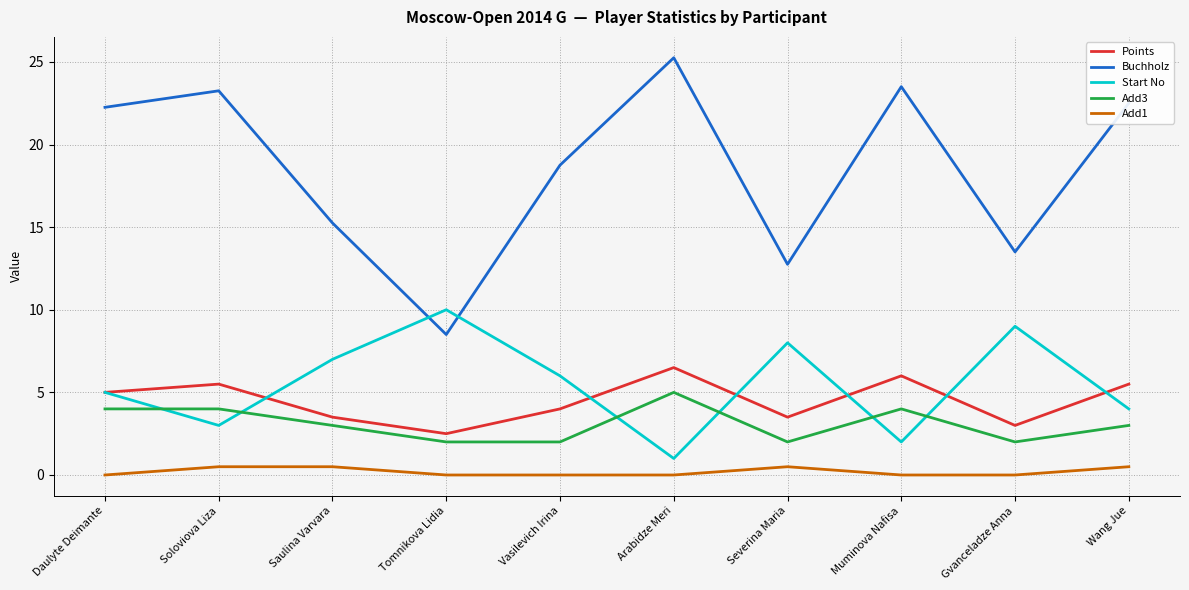

True or false: Buchholz and Add3 cross at least once.

False